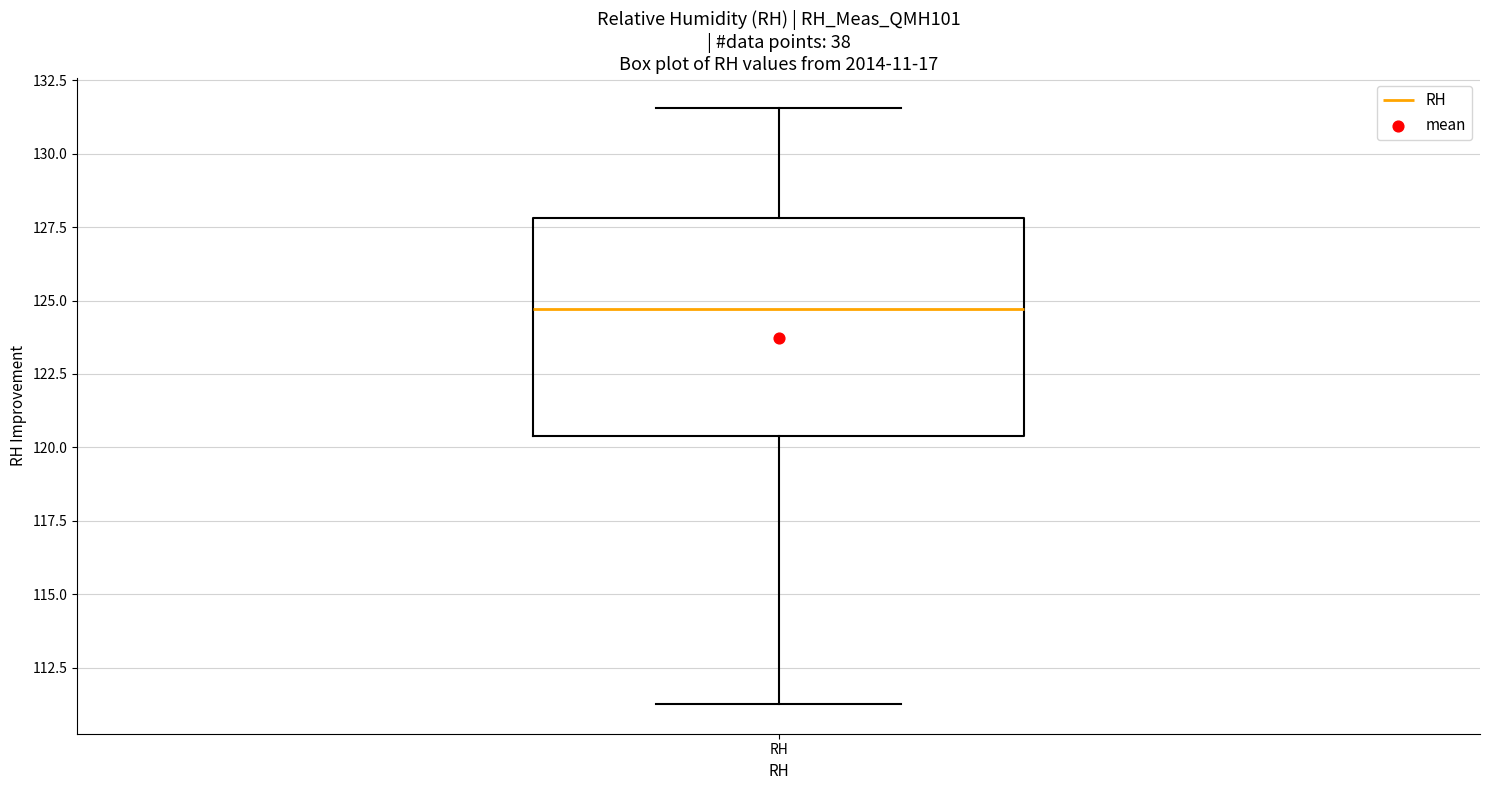

Read this box plot against the y-axis: the position of the median line, the range covered by the box, and the ends of both whiskers. The values are not printed on the chart, so give them approximately, as read against the axis.

median 124.5, box 120.5 to 128.0, whiskers 111.5 to 131.5